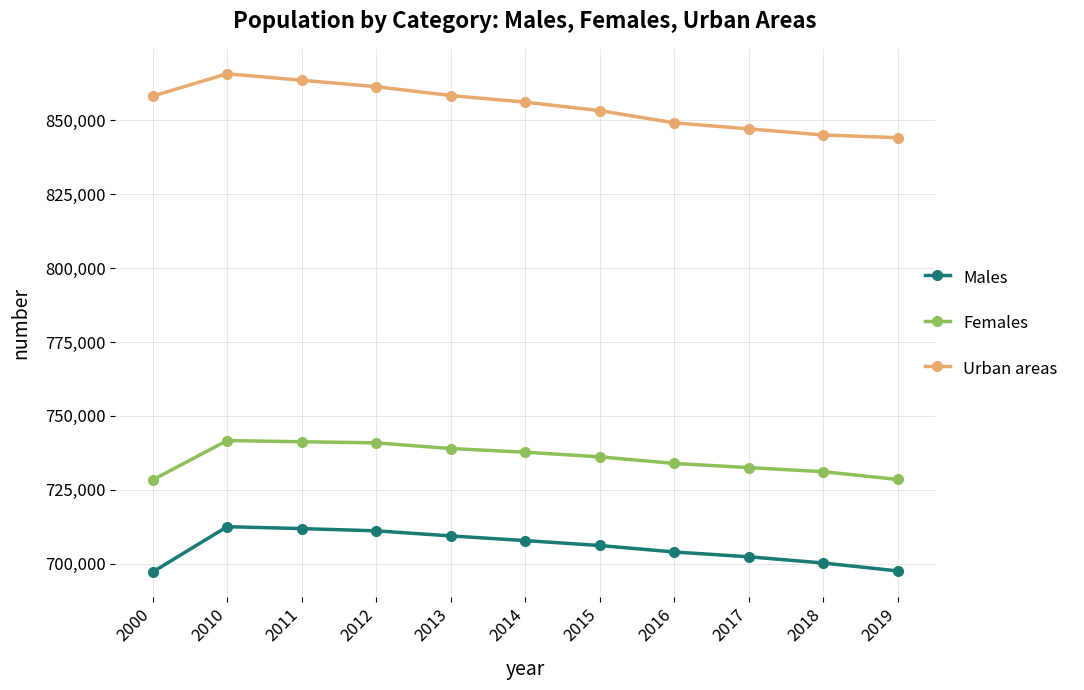

How many data points in Males are less than 706113?

5